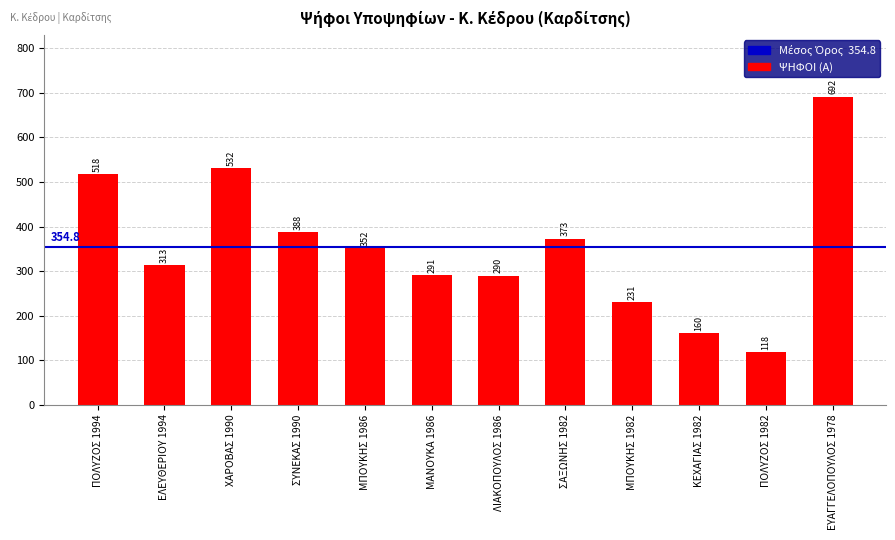

What is the approximate value at ΜΑΝΟΥΚΑ 1986, to the nearest 100?

300